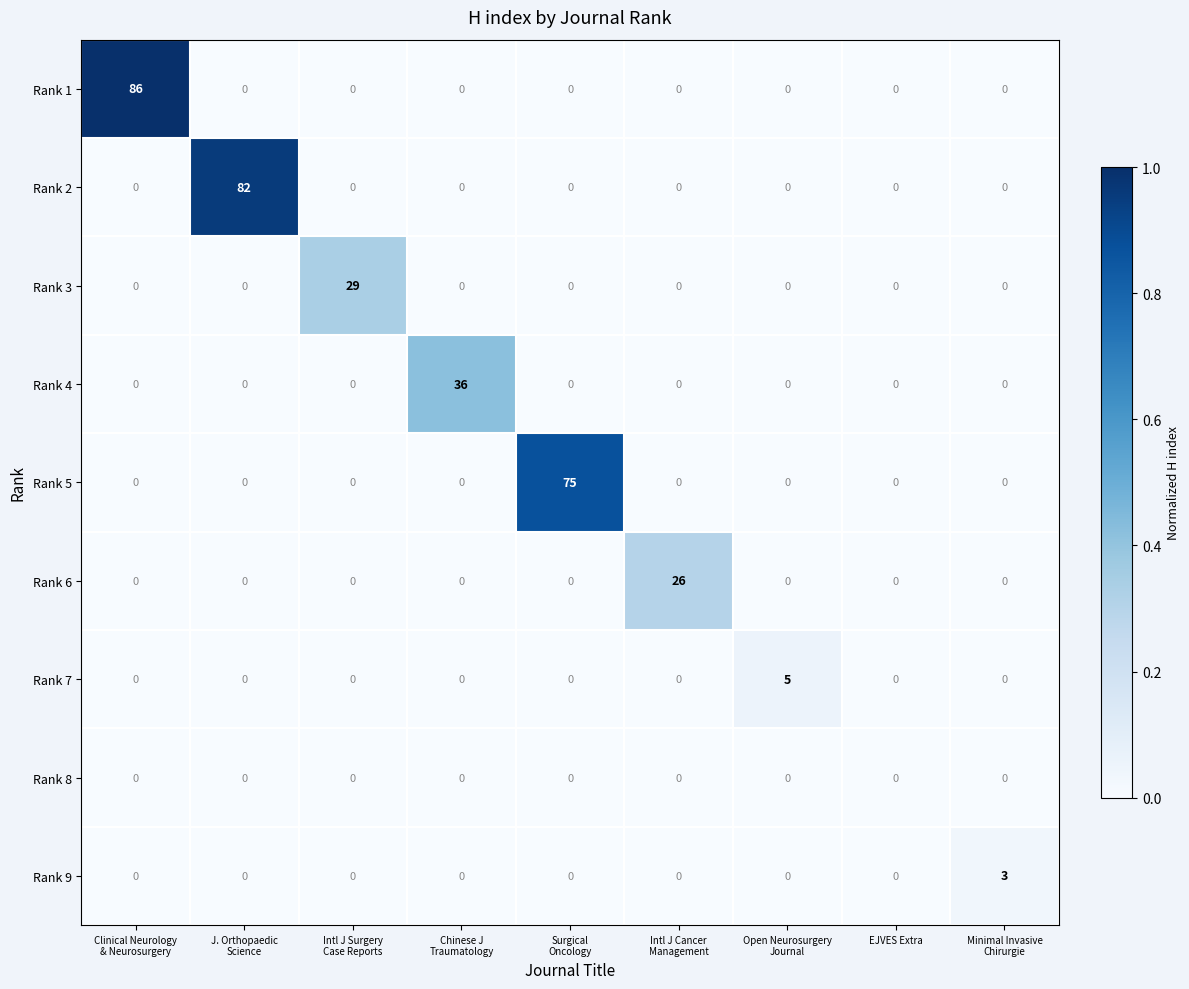

List the series in order of their peak value, lowest first.

Rank 8, Rank 9, Rank 7, Rank 6, Rank 3, Rank 4, Rank 5, Rank 2, Rank 1